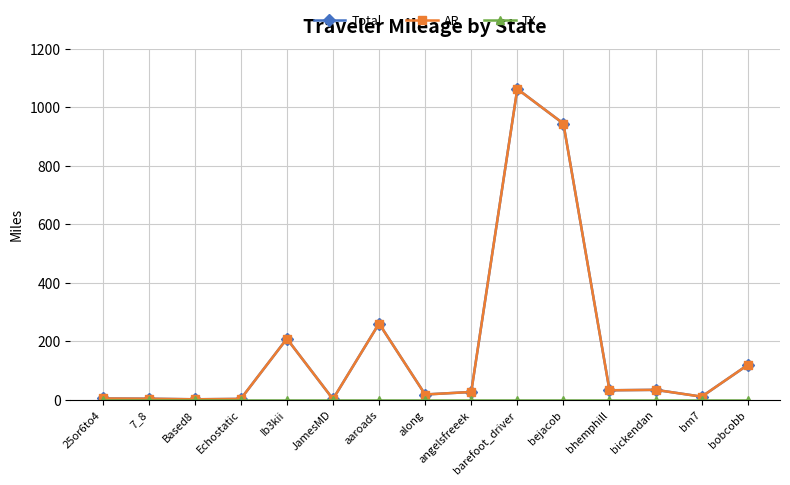

True or false: Total and AR cross at least once.

False